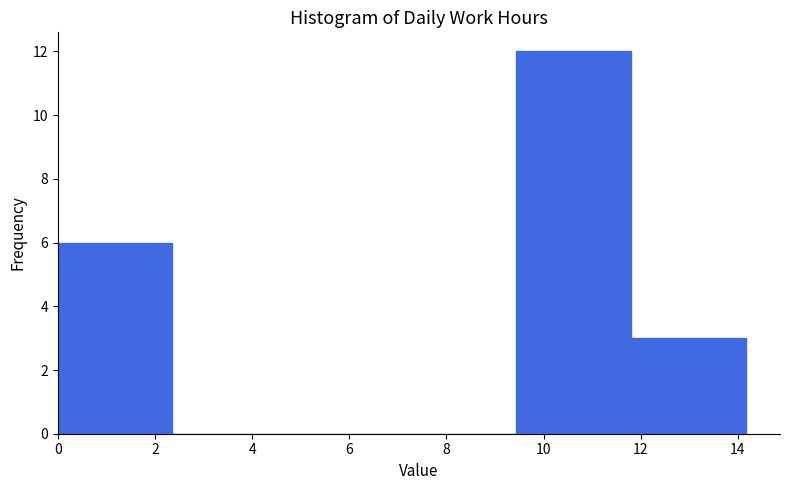

Reading left to right, transcribe this chart: for each bar, give the range it covers on the x-axis and its height. Neither the bar edges nor the heights are printed on the chart, so give them approximately, as read against the axes.

0.00 to 2.36: 6
2.36 to 4.72: 0
4.72 to 7.08: 0
7.08 to 9.44: 0
9.44 to 11.80: 12
11.80 to 14.16: 3